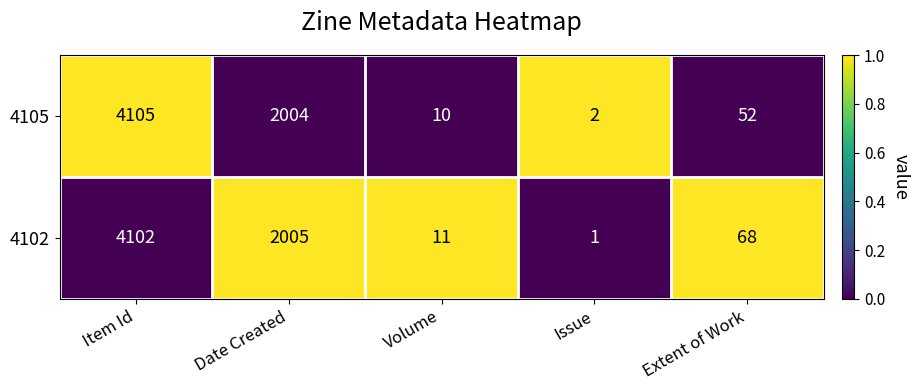

Which series has the largest range (max minus min)?

4105